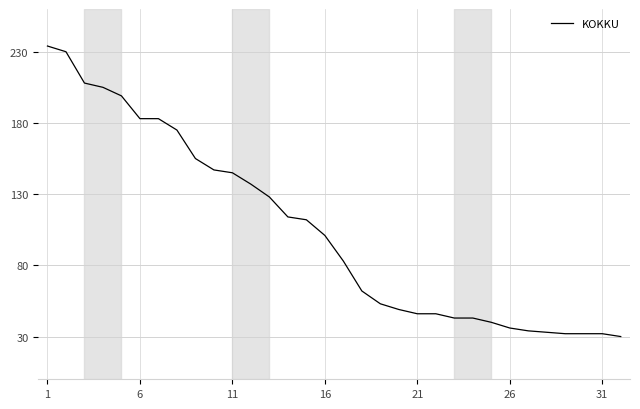

What is the maximum value shown in the chart?

234